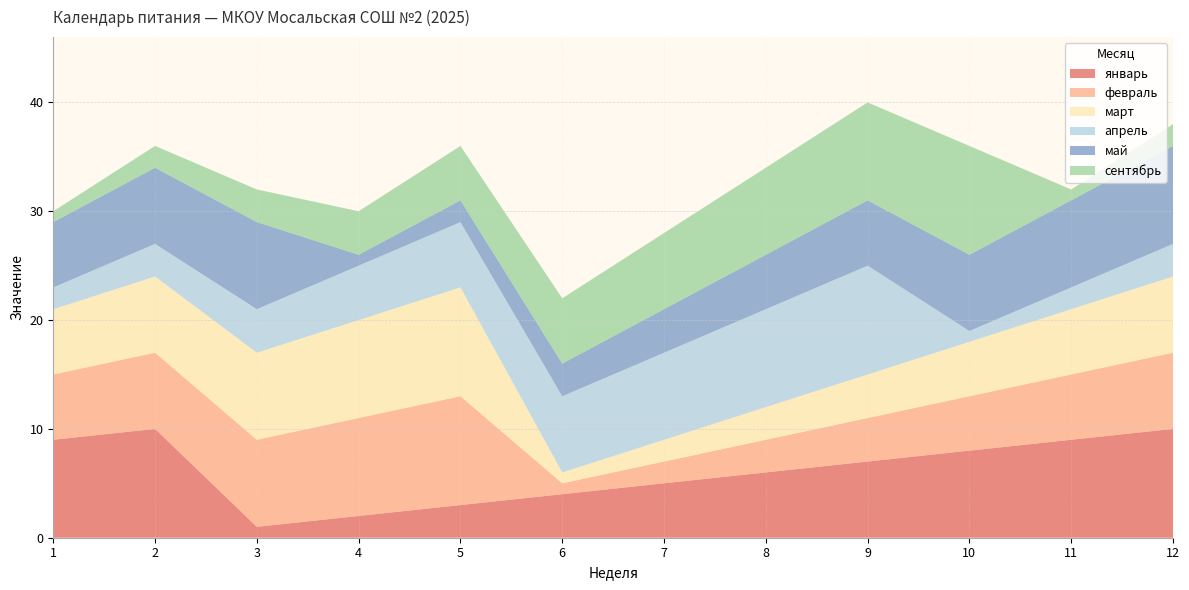

Reading right to left, what are all the values shown in this chart?

январь: 10	9	8	7	6	5	4	3	2	1	10	9
февраль: 7	6	5	4	3	2	1	10	9	8	7	6
март: 7	6	5	4	3	2	1	10	9	8	7	6
апрель: 3	2	1	10	9	8	7	6	5	4	3	2
май: 9	8	7	6	5	4	3	2	1	8	7	6
сентябрь: 2	1	10	9	8	7	6	5	4	3	2	1